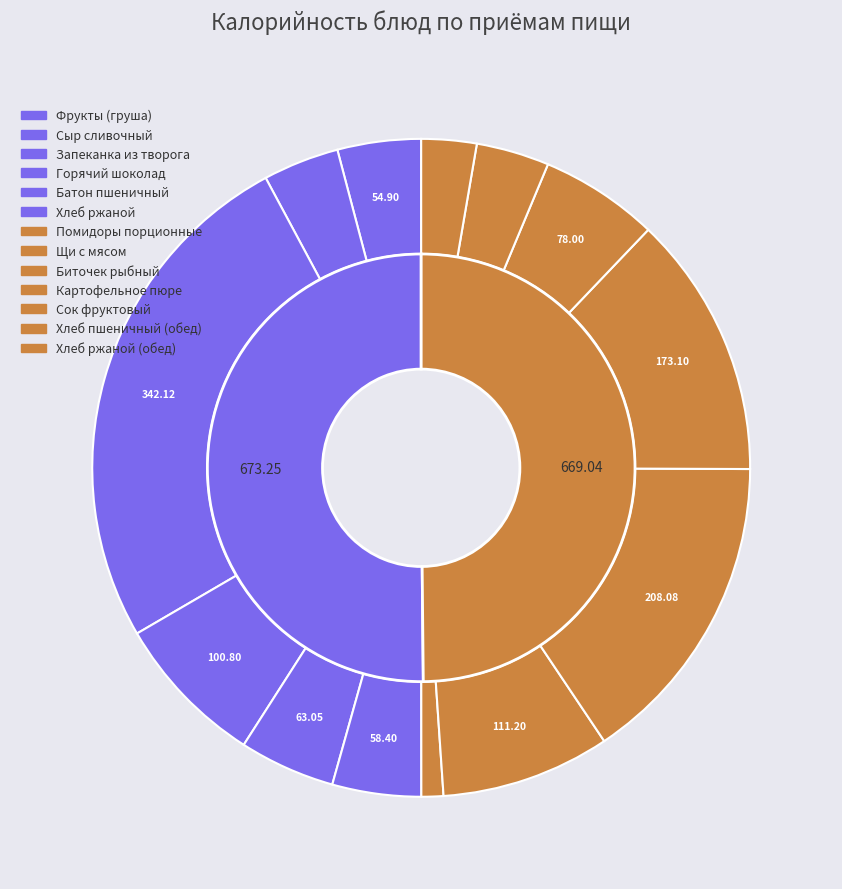

Approximately how many times larger is the value at Хлеб ржаной compared to Биточек рыбный?

0.3